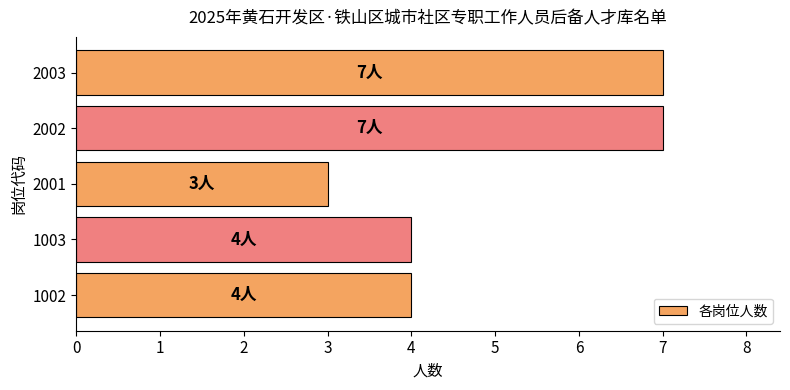

How many distinct data groups are displayed?

1